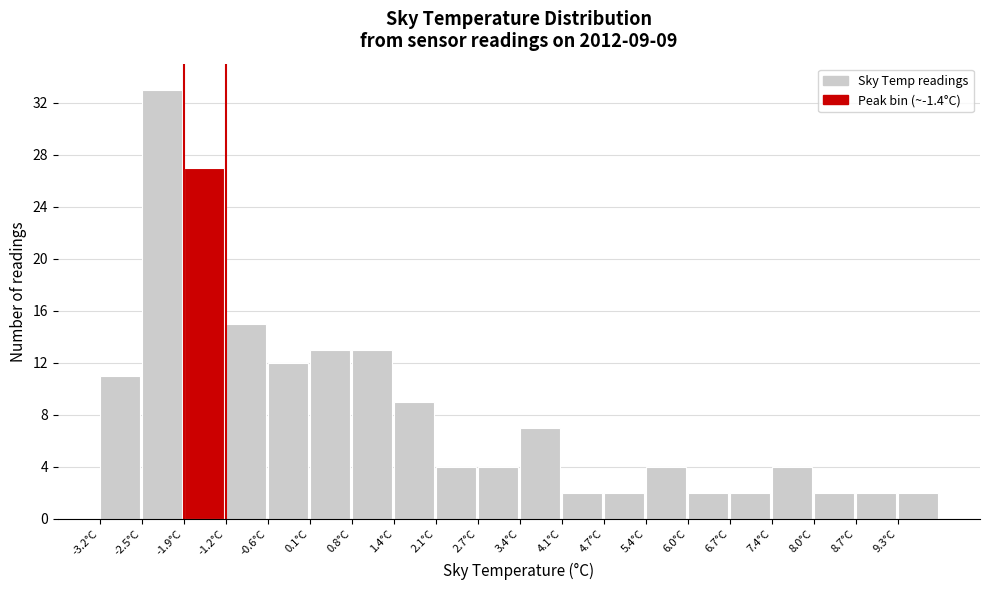

Over which range of the x-axis is the bar tallest?

-2.54 to -1.88